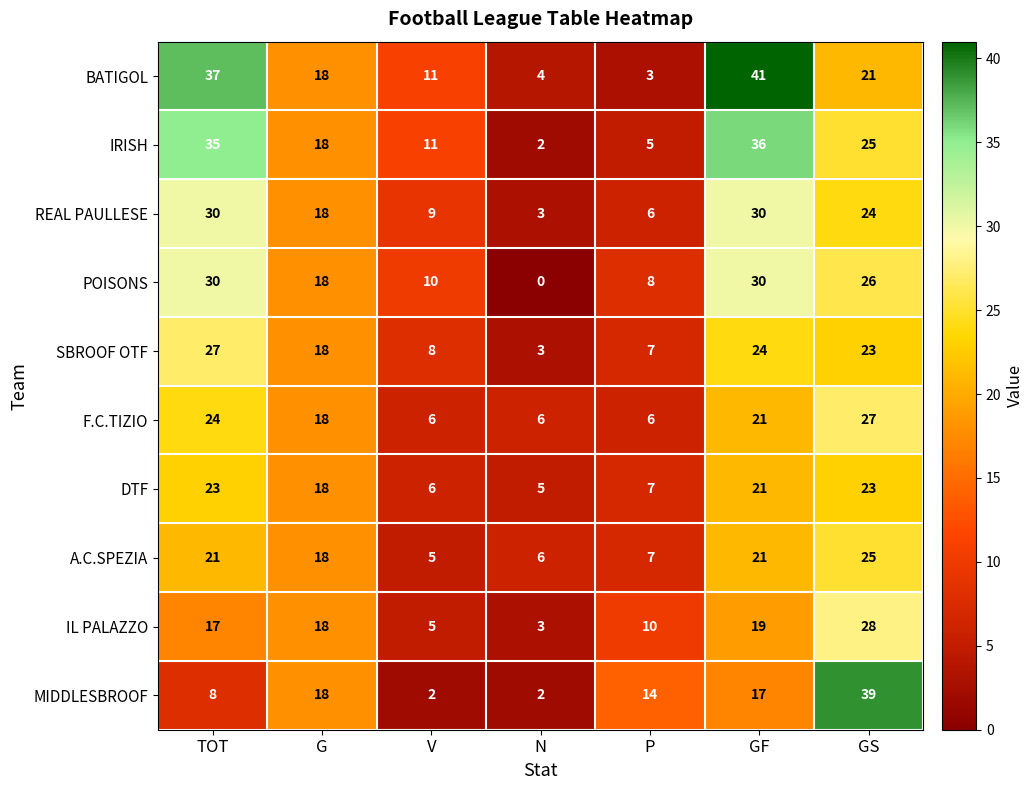

The IRISH series shows 2 at P. True or false?

False